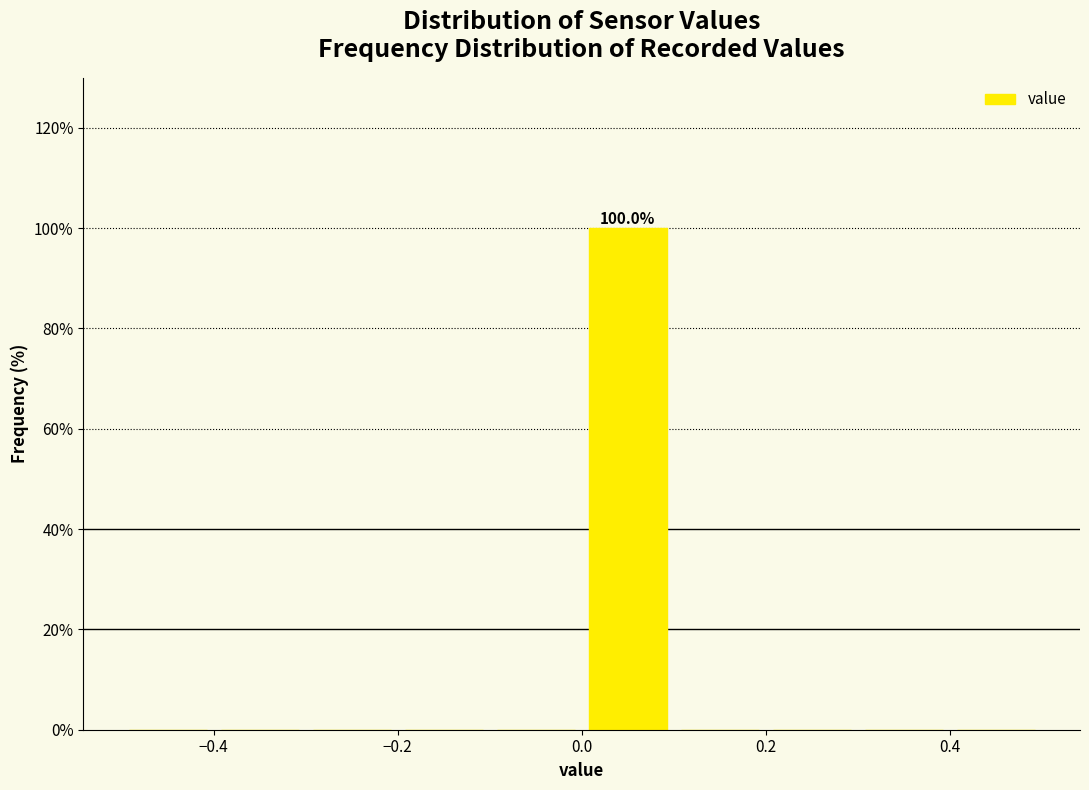

Which range on the x-axis has the tallest bar?

0.0 to 0.1